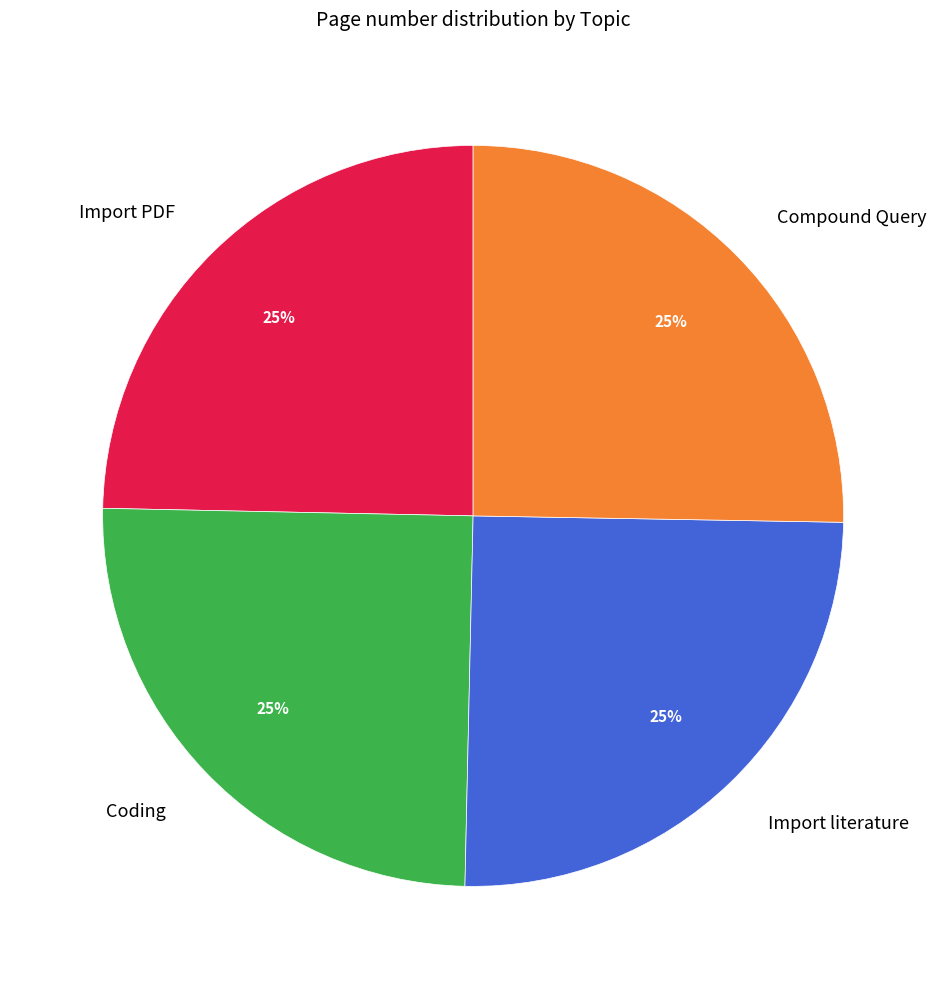

Approximately how many times larger is the value at Import literature compared to Coding?

1.0